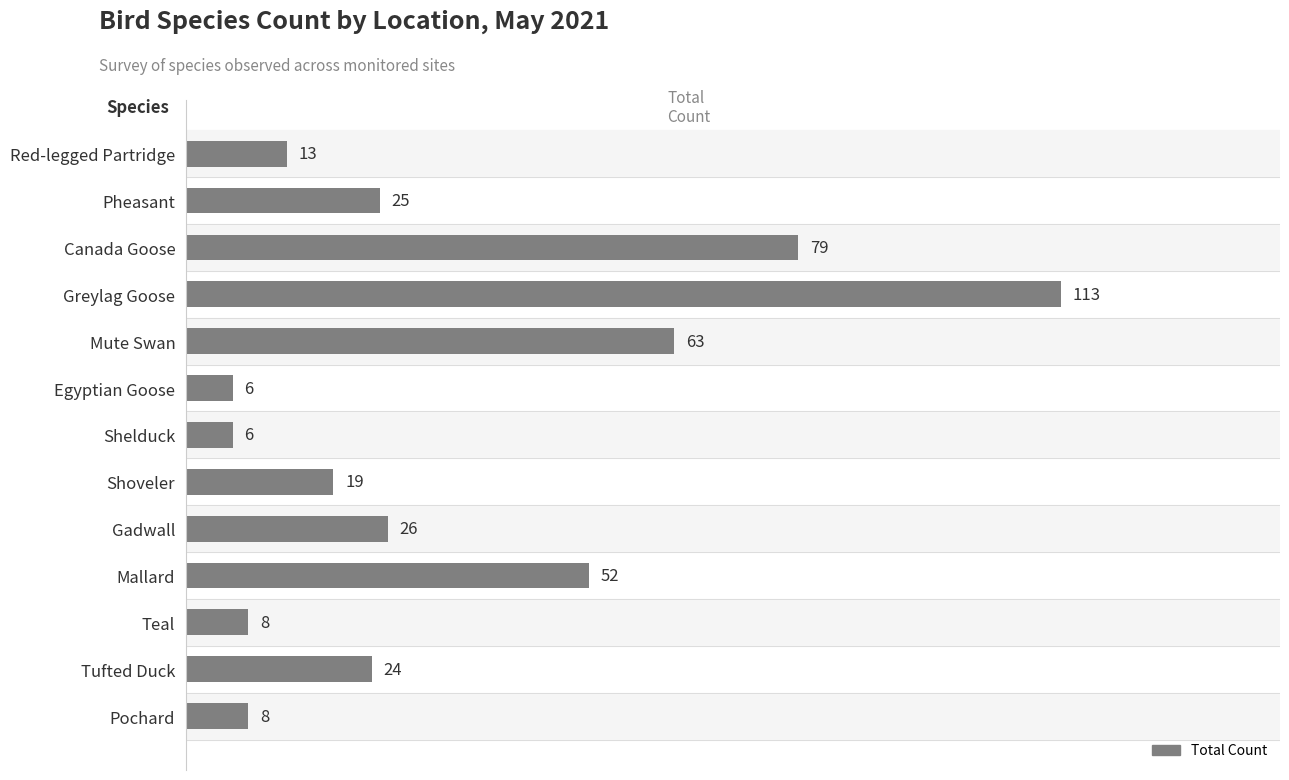

Are the bars horizontal?

Yes